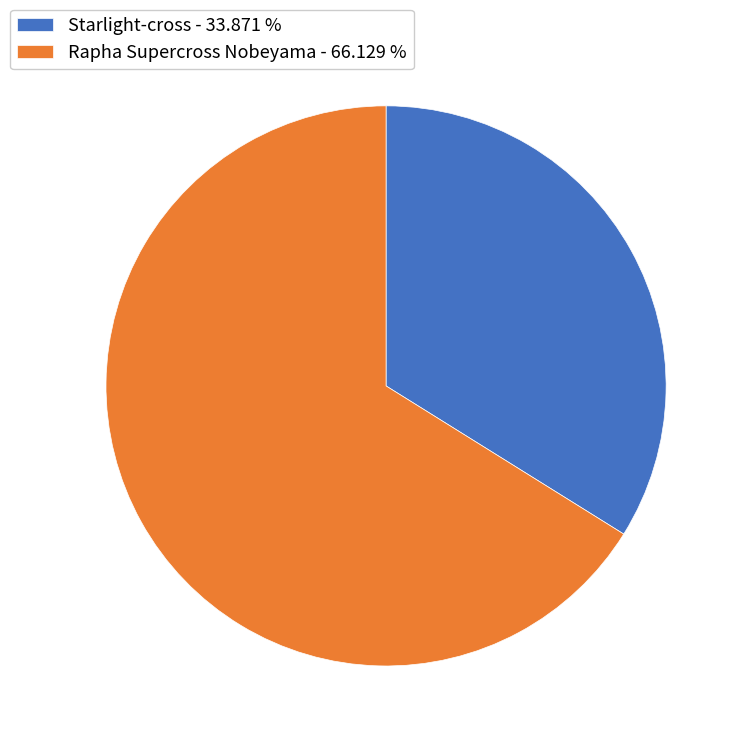

Which slice is the largest?

Rapha Supercross Nobeyama